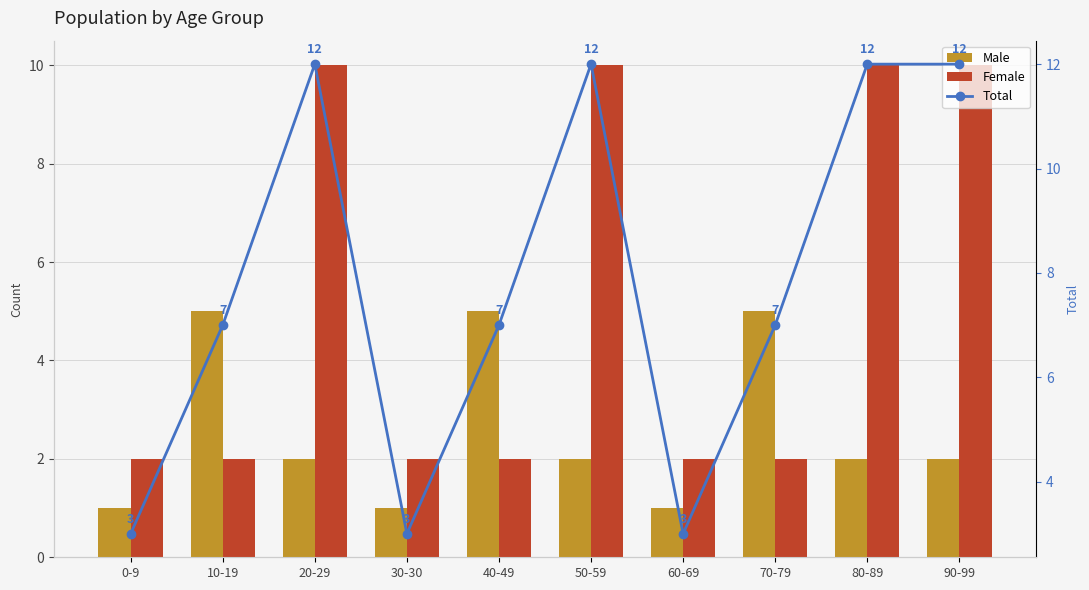

What is the label of the 10th bar from the left?

90-99